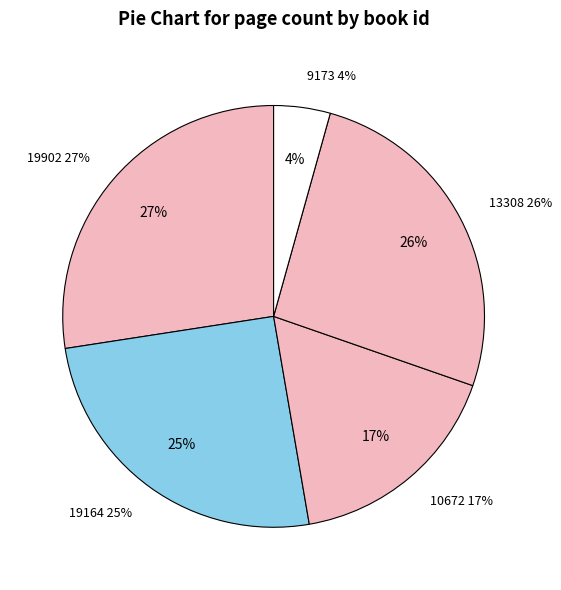

What is the largest slice in the pie chart?

Кратък исторически справочник (19902)